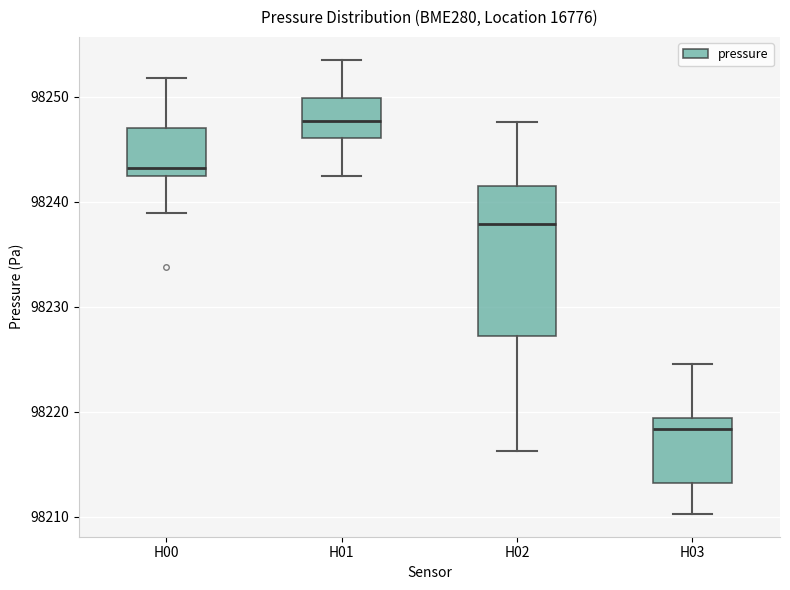

Which box has the lowest median line?

H03